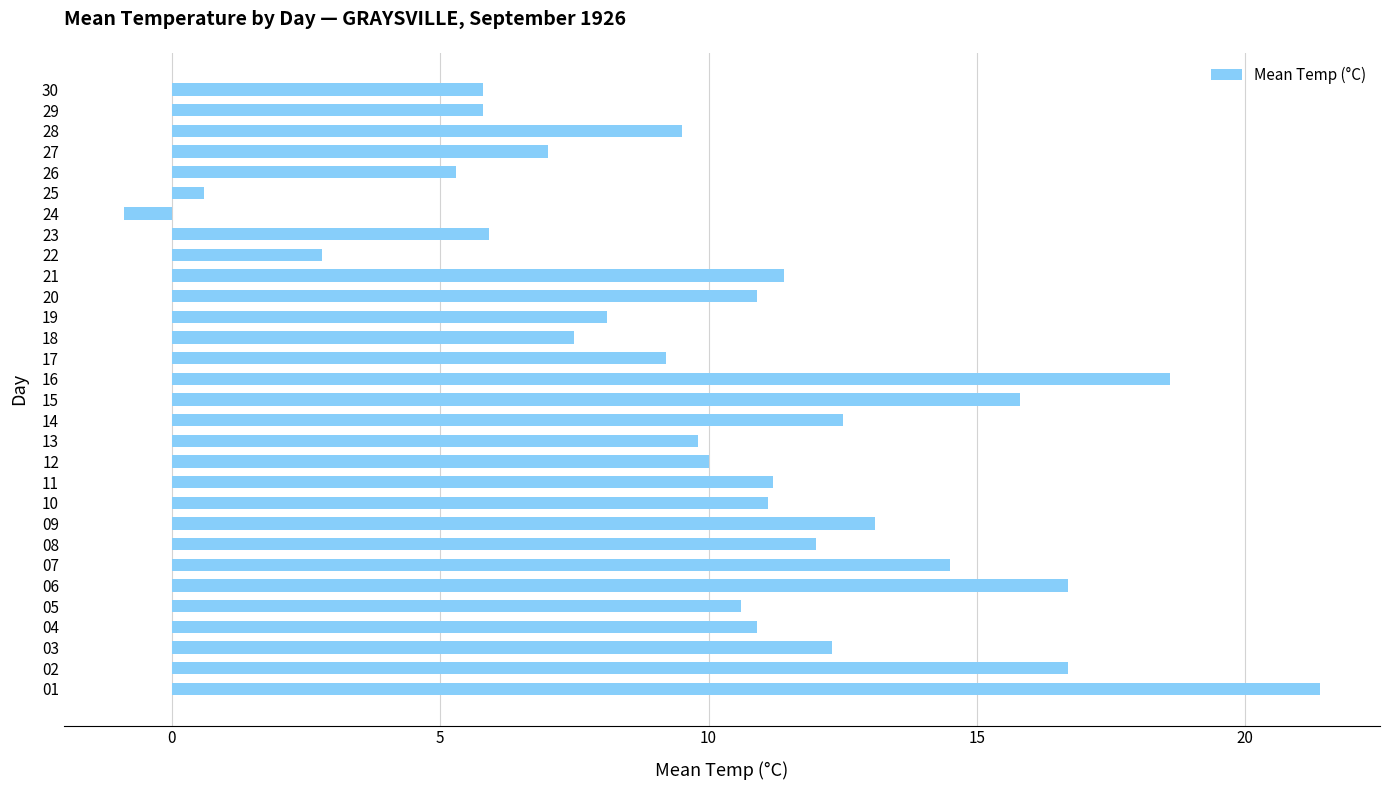

Approximately how many times larger is the value at 16 compared to 26?

3.5